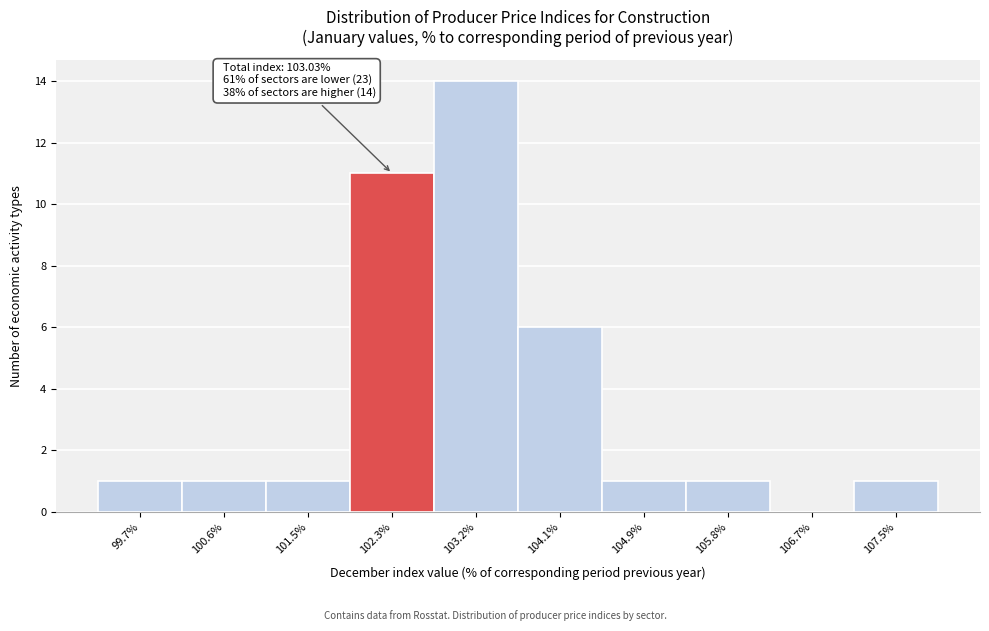

Reading left to right, list all the values displayed in this chart.

99.7%=1	100.6%=1	101.5%=1	102.3%=11	103.2%=14	104.1%=6	104.9%=1	105.8%=1	106.7%=0	107.5%=1